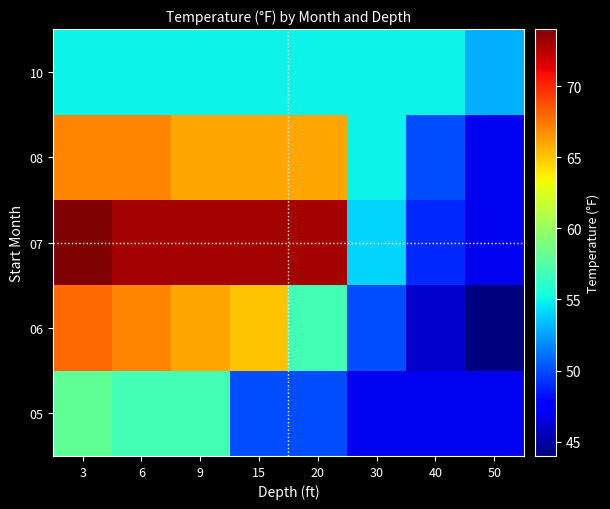

Which category has the highest value across all series?

3